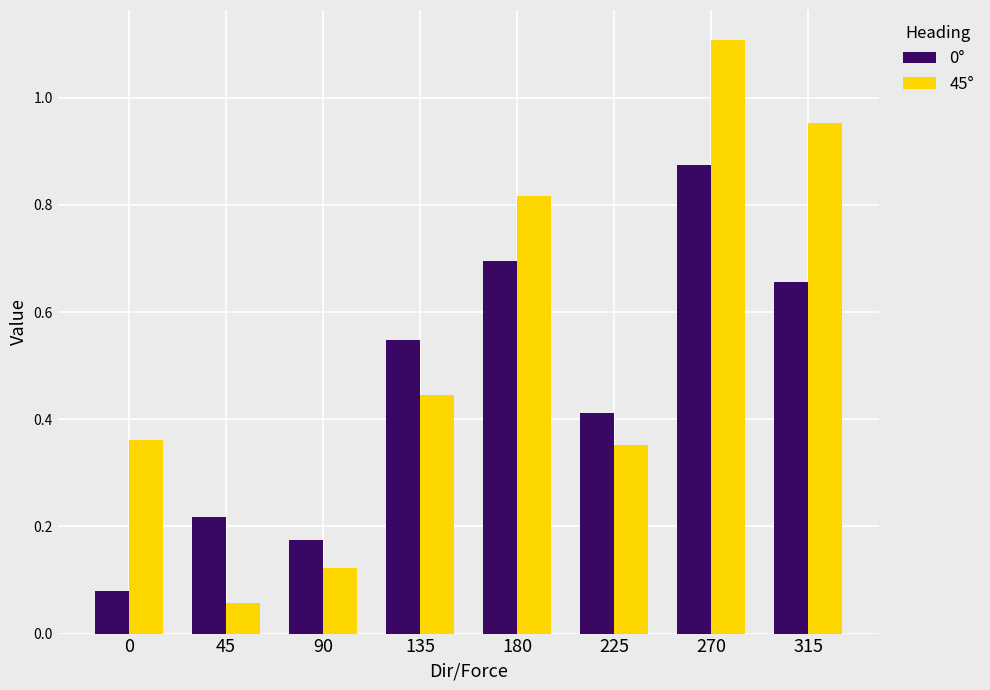

Are the bars grouped side by side (vs. stacked)?

Yes